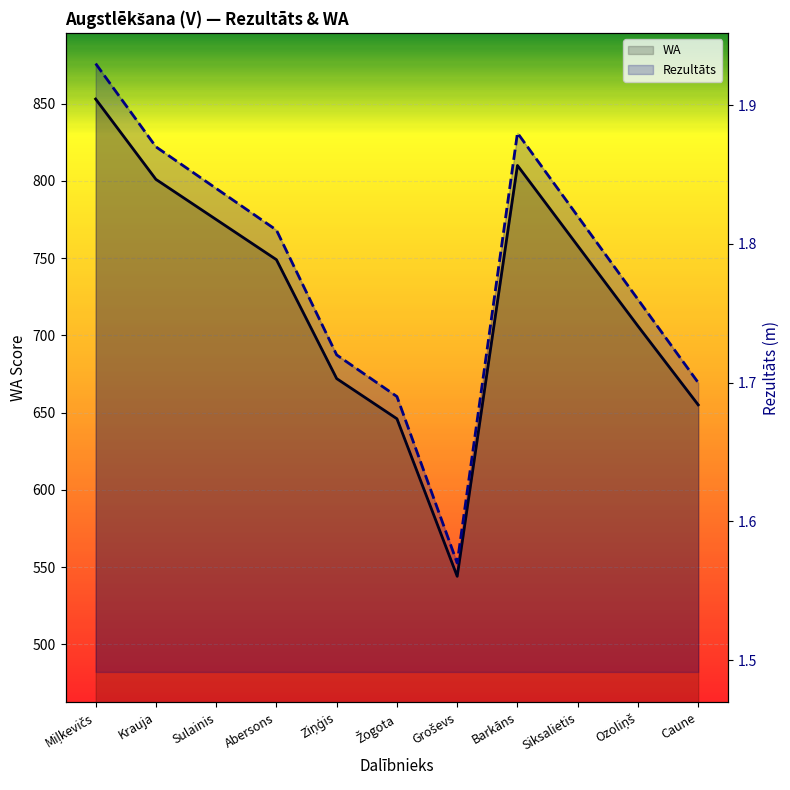

Which has a higher value, Caune or Abersons?

Abersons